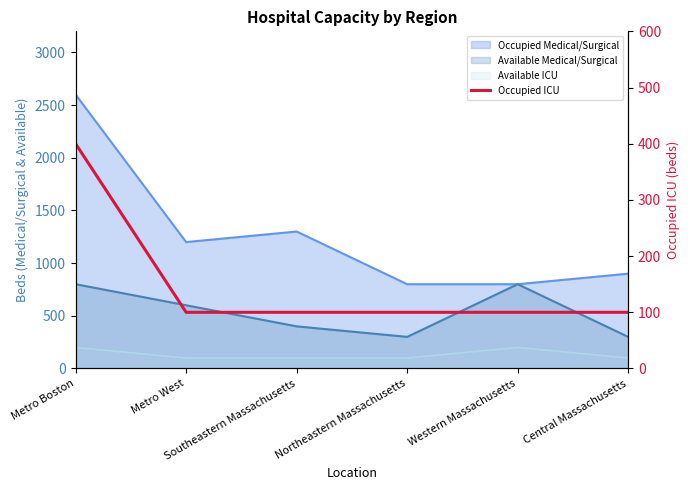

What is the minimum value shown in the chart?

100